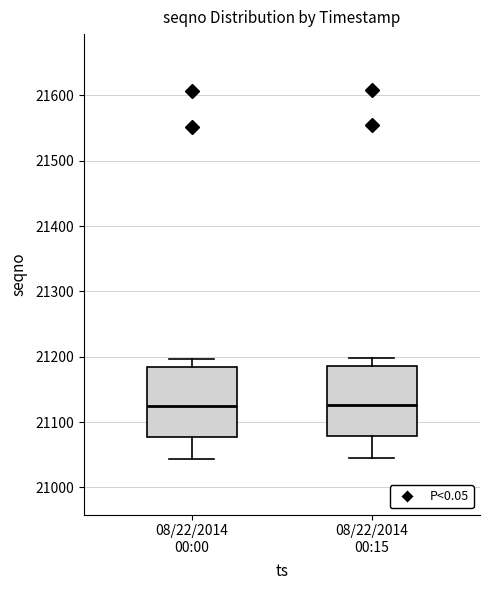

Where is the lower edge of the box for 08/22/2014 00:00 on the y-axis? The values are not printed on the chart, so give them approximately, as read against the axis.

21080